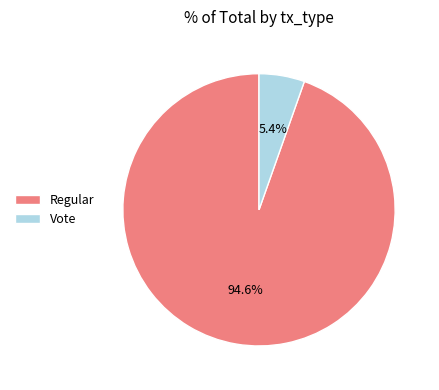

Does any single category account for the majority?

Yes